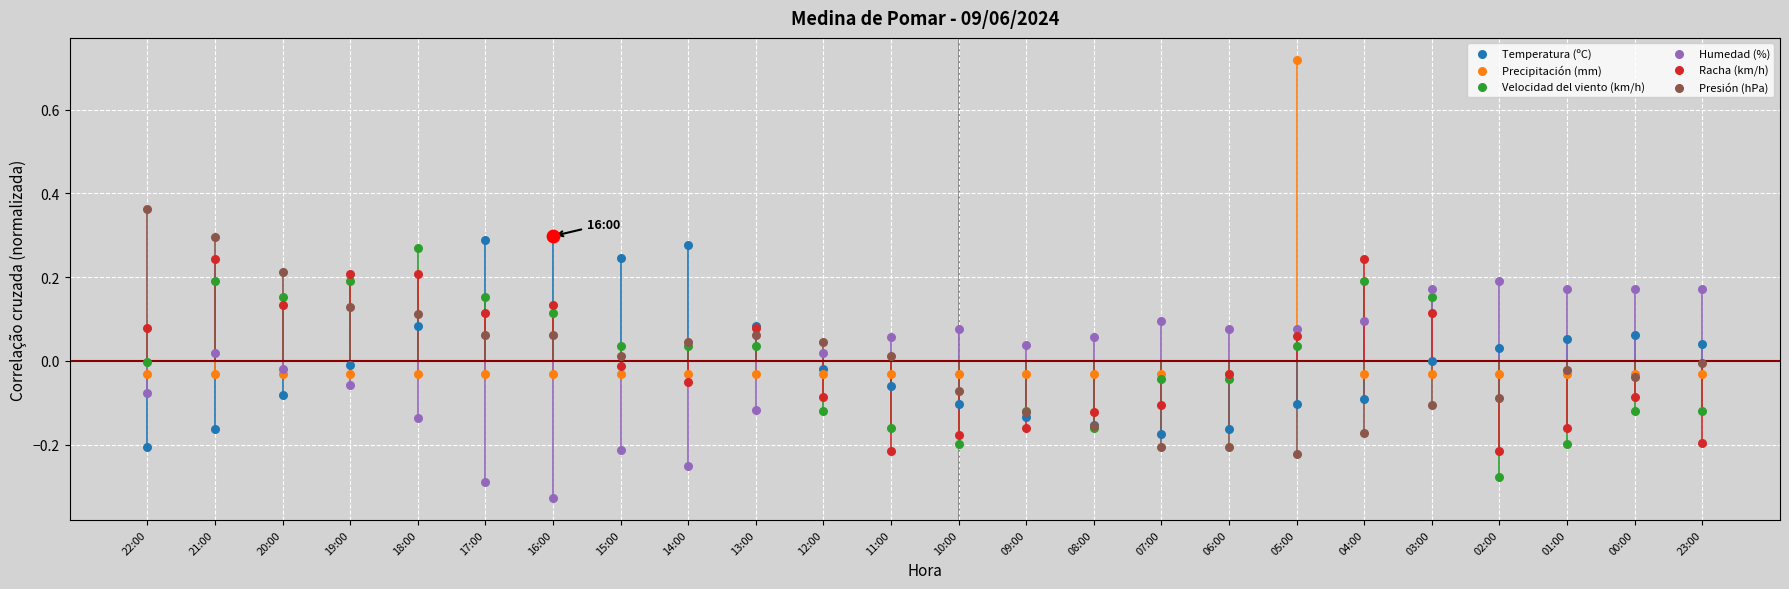

What are all the series names shown in the legend?

Temperatura (ºC), Precipitación (mm), Velocidad del viento (km/h), Humedad (%), Racha (km/h), Presión (hPa)